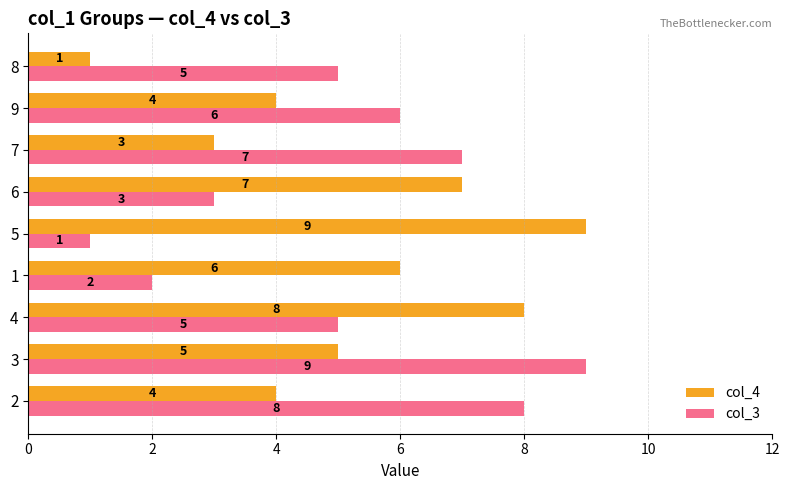

What is the average value of the col_4 series?

5